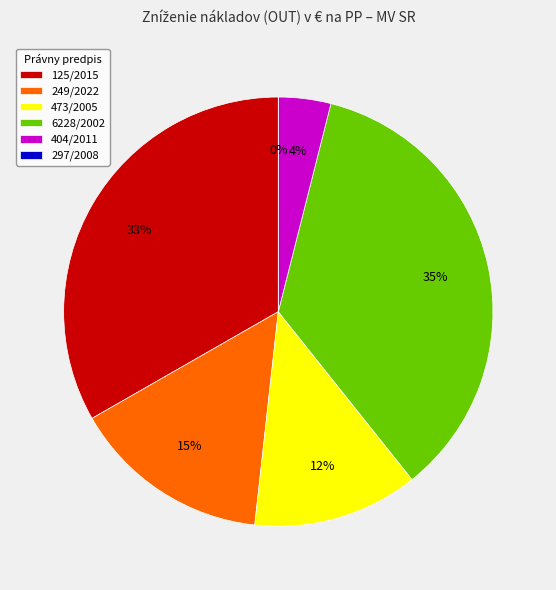

Between 473/2005 and 249/2022, which is larger?

249/2022